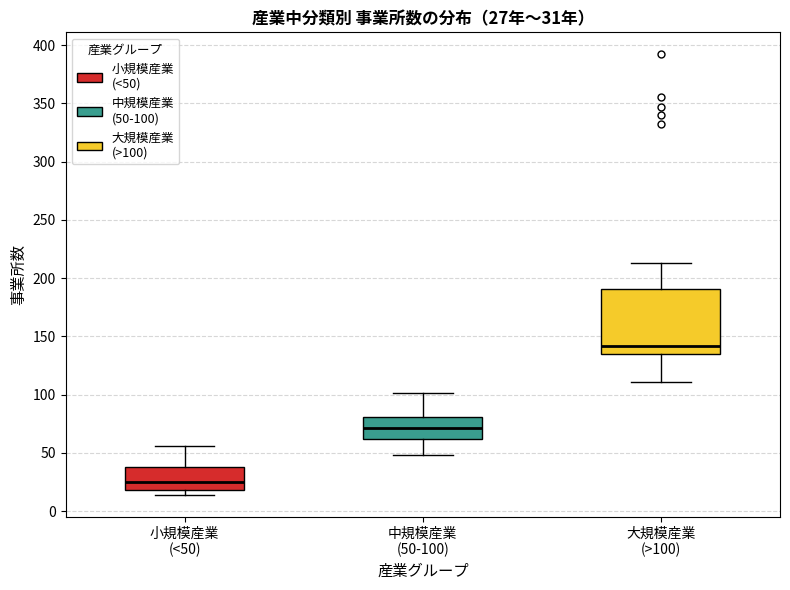

Which box's median line is the lowest?

小規模産業 (<50)